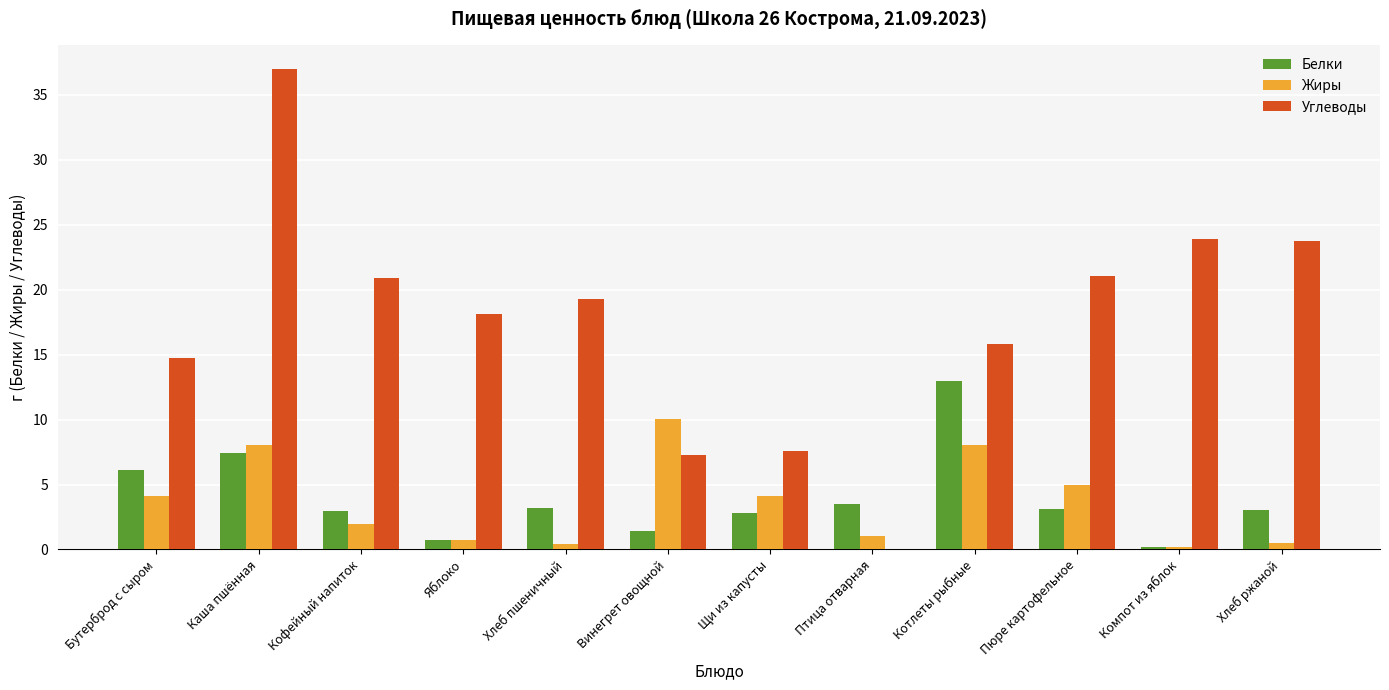

The Углеводы series shows 27.9 at Кофейный напиток. True or false?

False